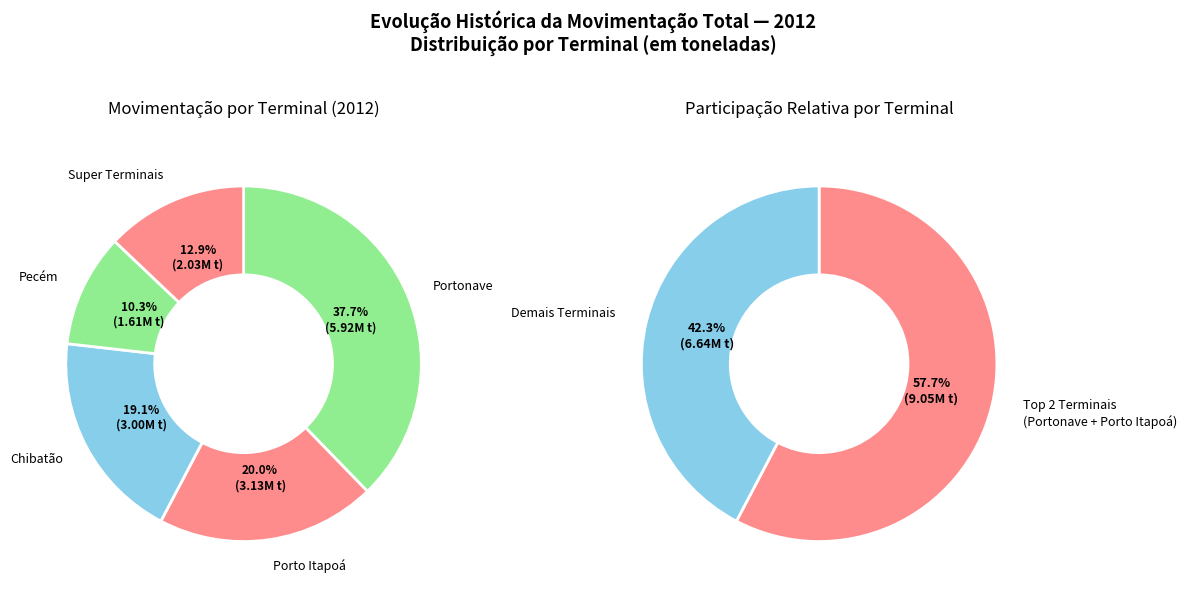

What percentage is the Portonave slice, to the nearest percent?

38%